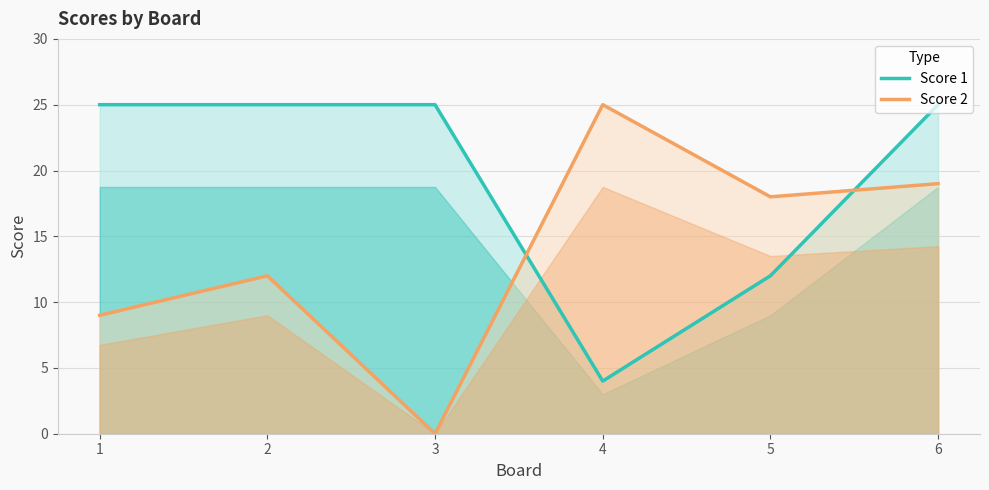

What is the sum of all Score 2 values?

83